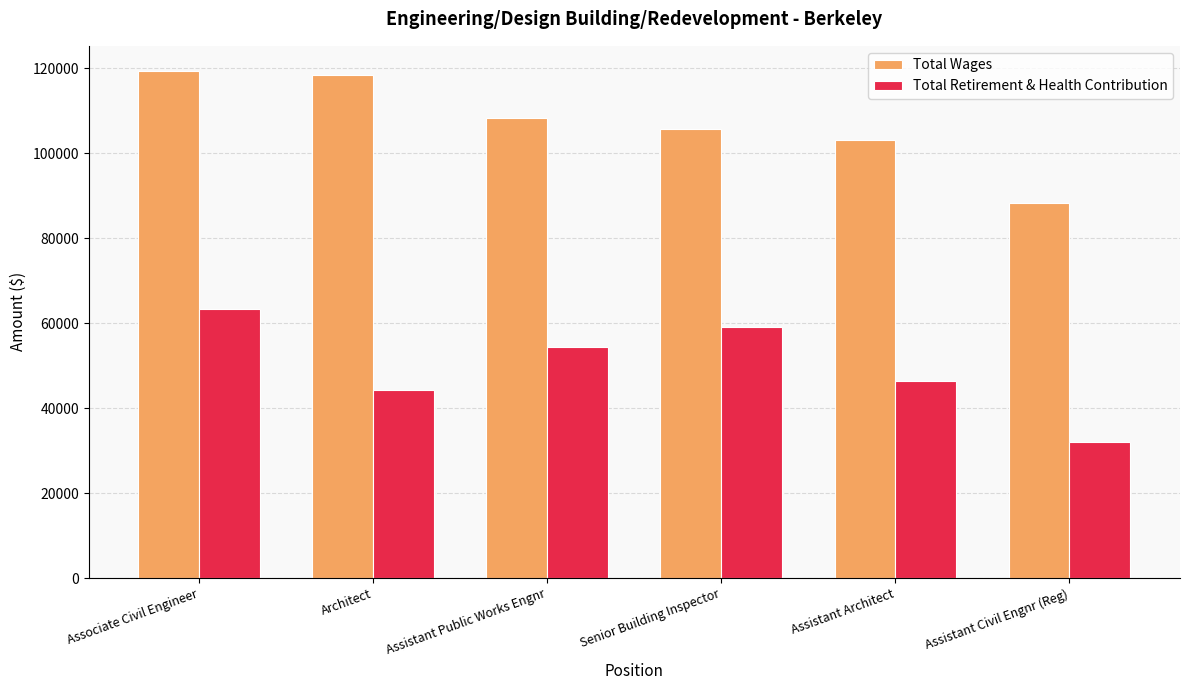

What is the smallest value displayed?

32007